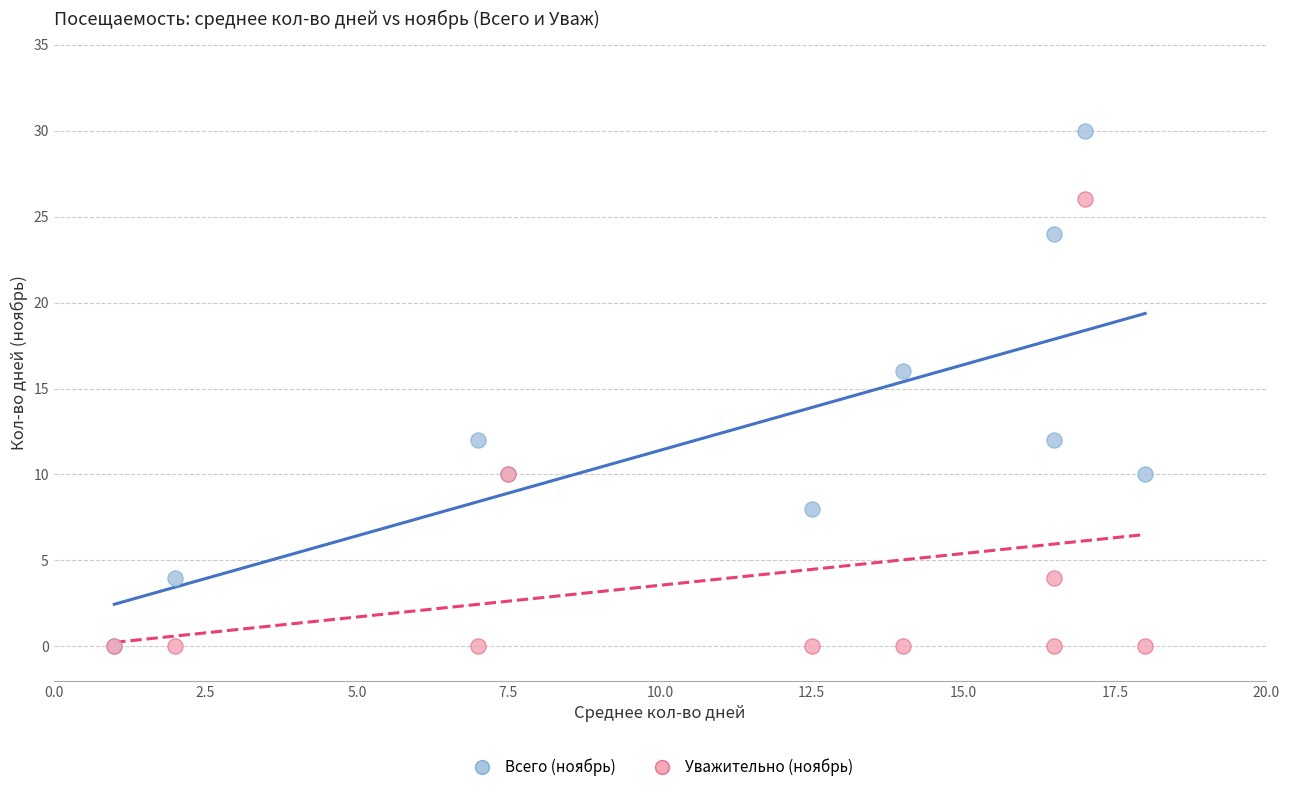

In the Всего (ноябрь) series, what Y value is closest to 15?

16